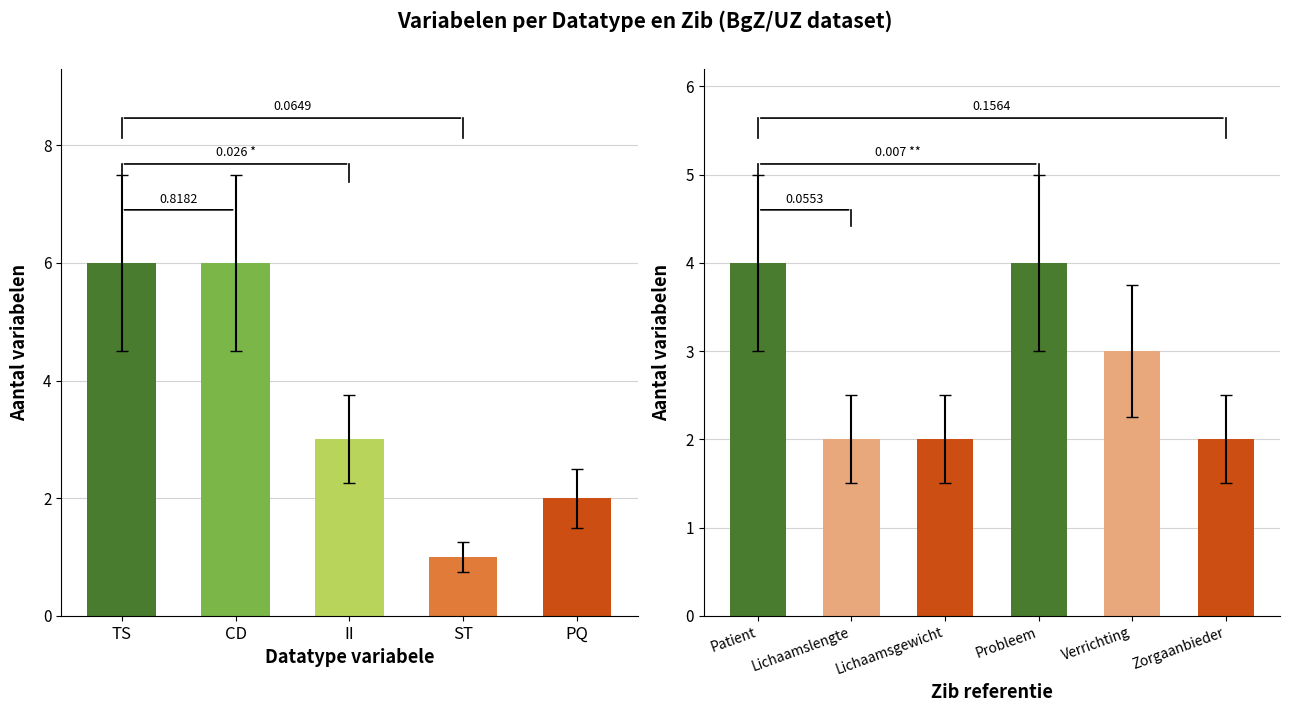

Rank the categories by value from highest to lowest.

TS, CD, II, PQ, ST